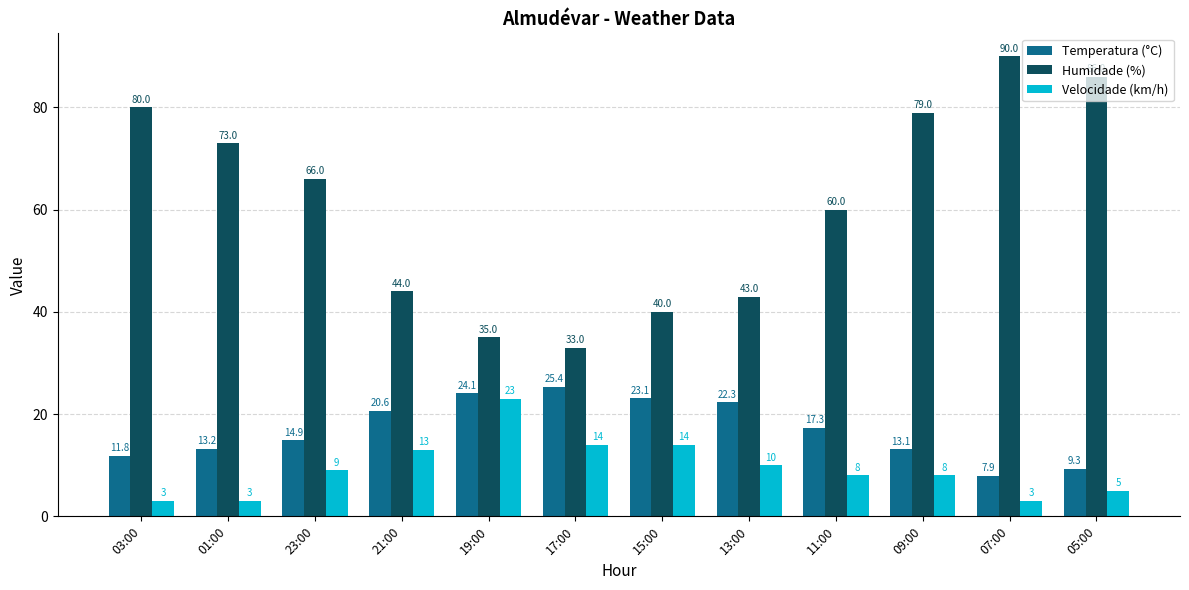

True or false: Humidade (%) has a value of 124.9 at 01:00.

False